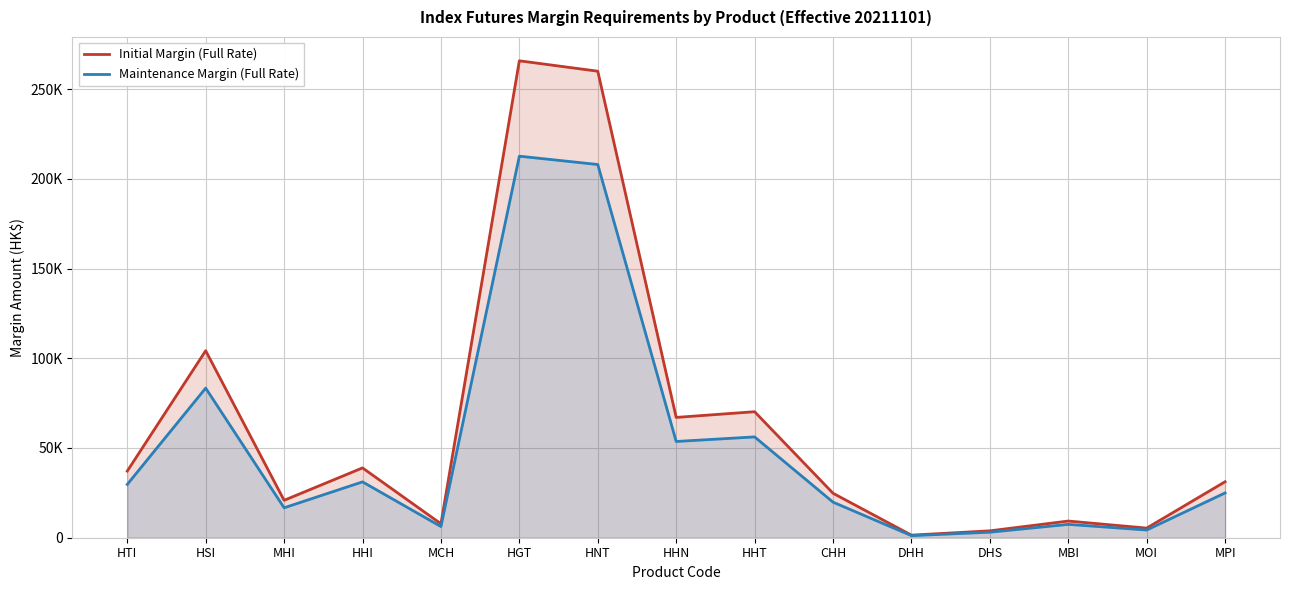

True or false: Maintenance Margin (Full Rate) and Initial Margin (Full Rate) intersect in this chart.

False